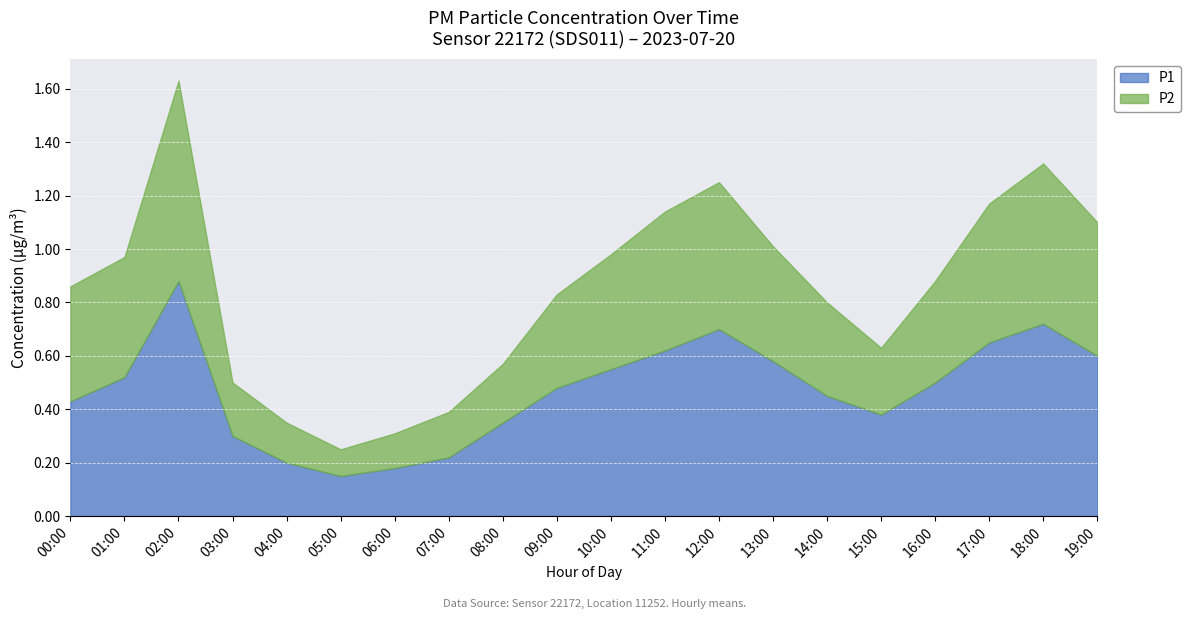

Rank the series at 13:00 from highest to lowest value.

P1, P2